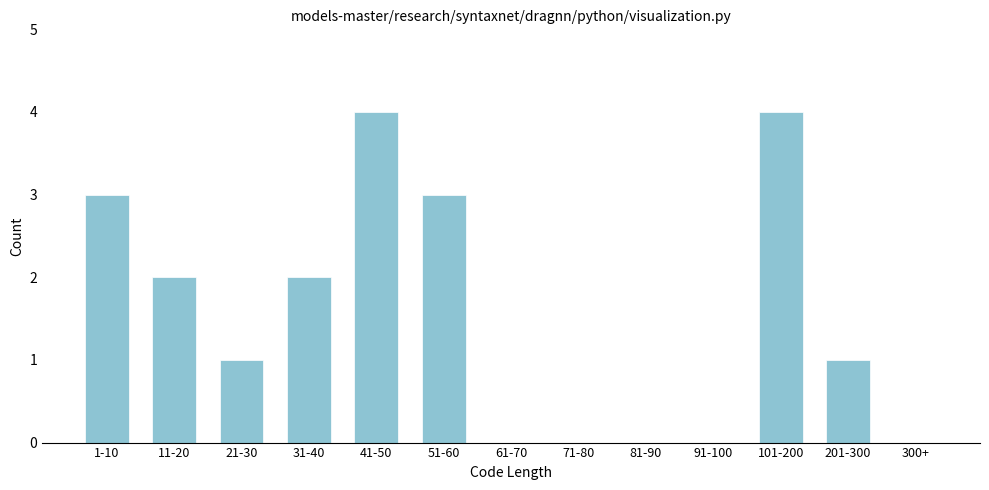

Reading left to right, extract all data points from this chart.

1-10=3	11-20=2	21-30=1	31-40=2	41-50=4	51-60=3	61-70=0	71-80=0	81-90=0	91-100=0	101-200=4	201-300=1	300+=0